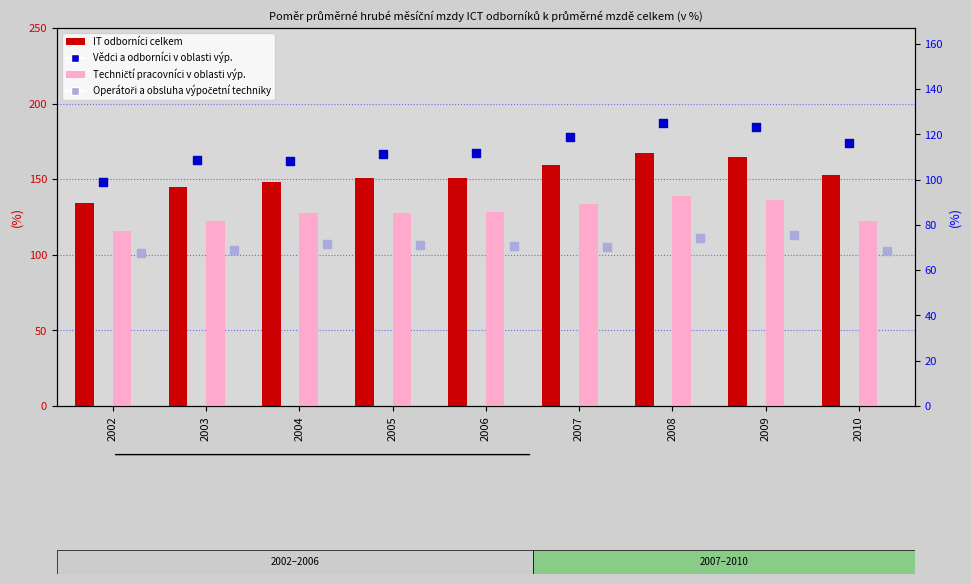

What are all the series names shown in the legend?

IT odborníci celkem, Techničtí pracovníci v oblasti výp., Vědci a odborníci v oblasti výp., Operátoři a obsluha výpočetní techniky